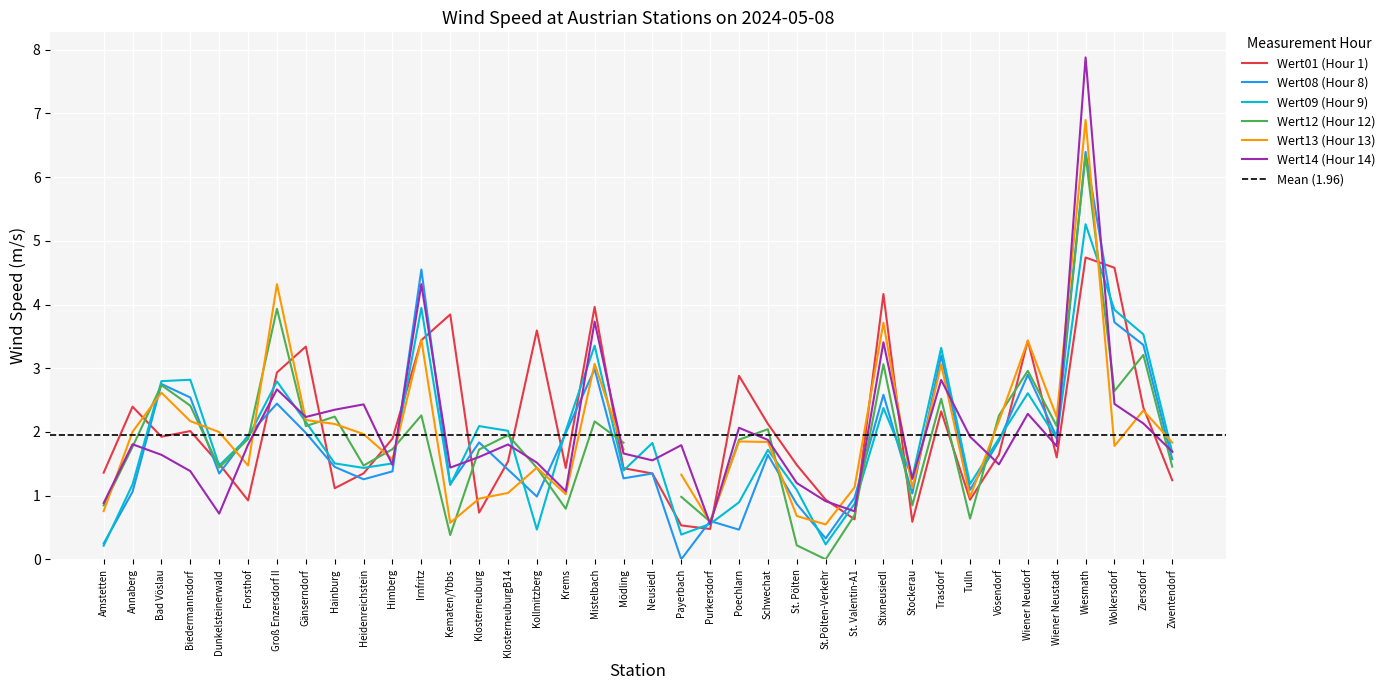

The Wert01 series shows 3.3 at Gänserndorf. True or false?

True